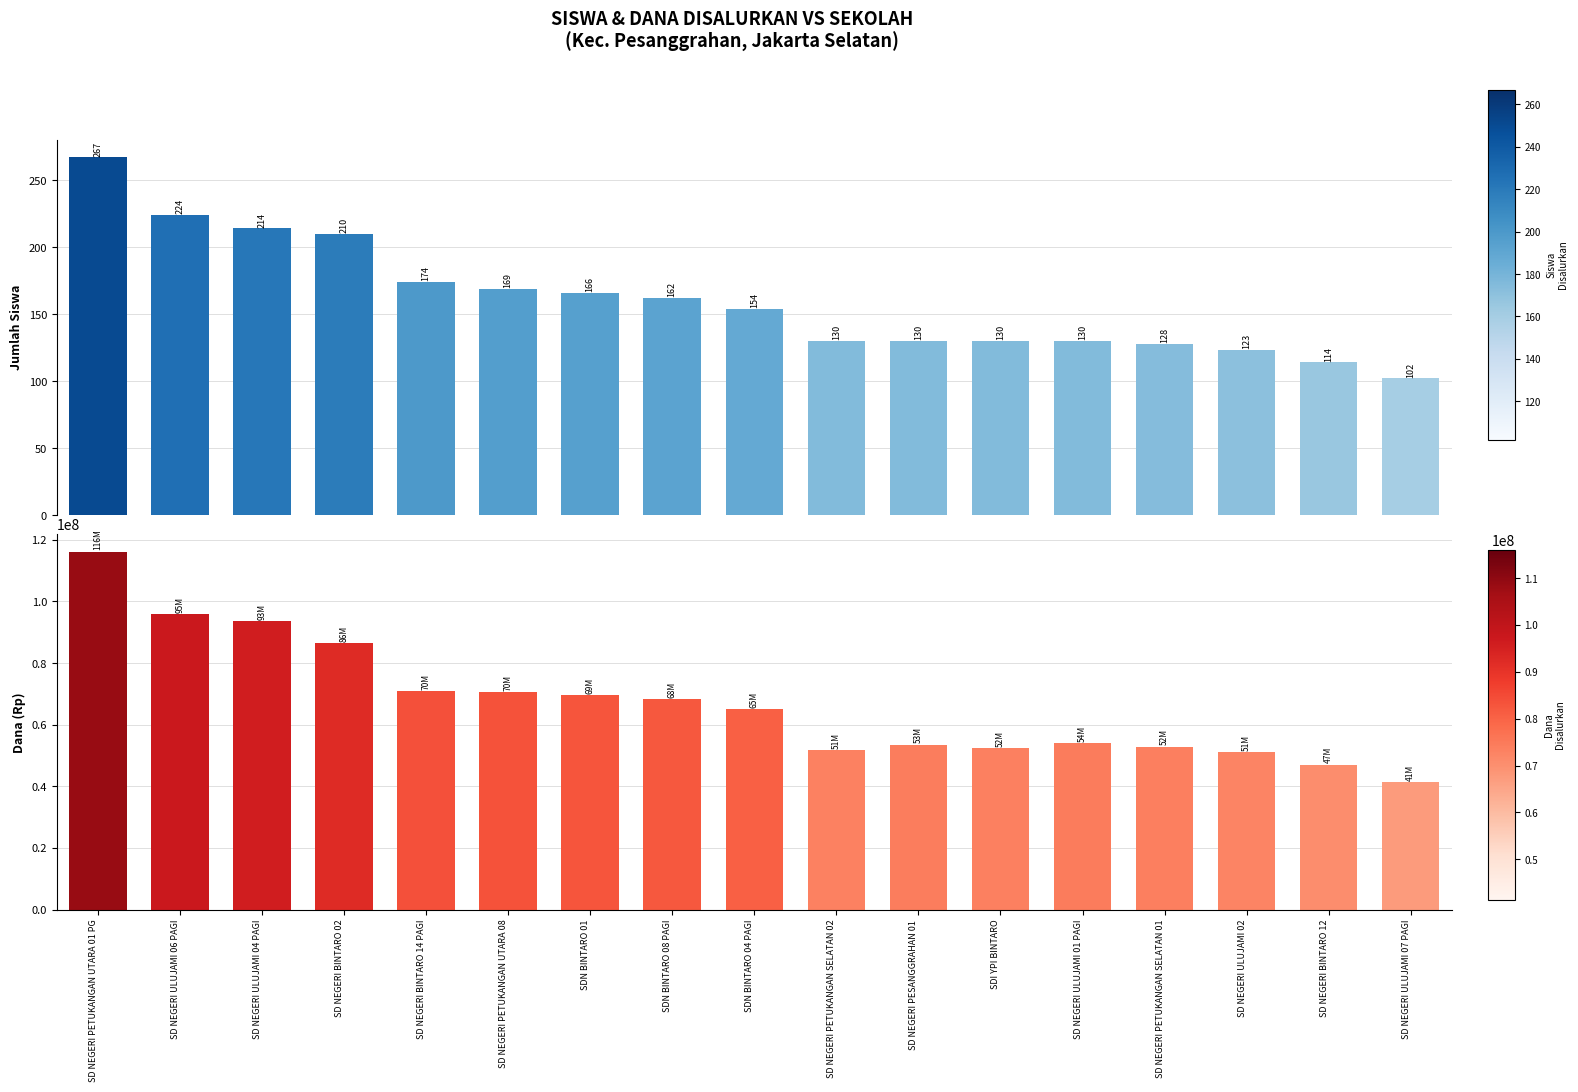

The value of Siswa Disalurkan at SD NEGERI PESANGGRAHAN 01 is 34. True or false?

False